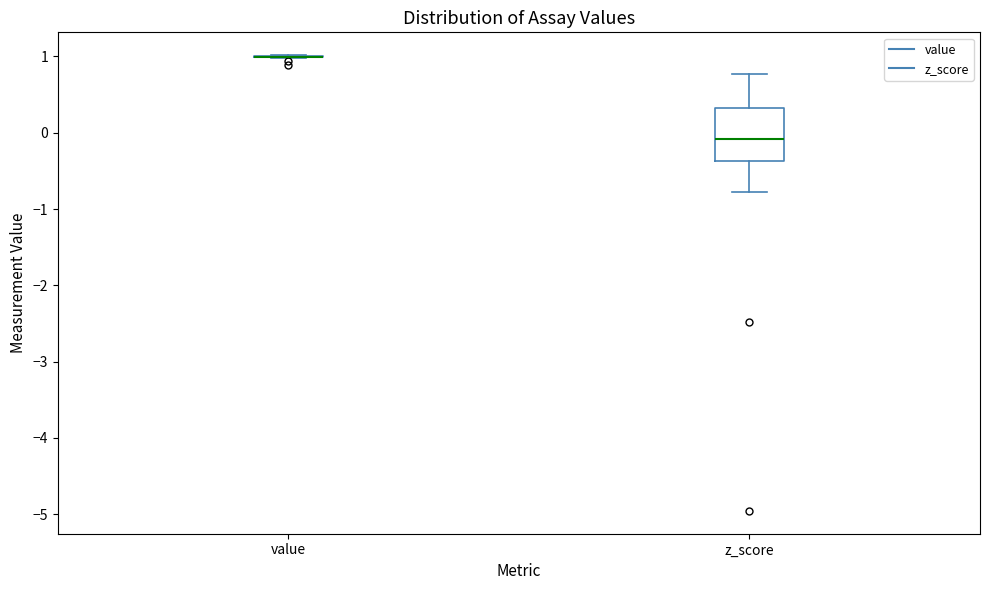

Reading left to right, transcribe this box plot: for each box, give where its median line is, the range the box spans, and where its two whiskers end, as read against the y-axis. The values are not printed on the chart, so give them approximately, as read against the axis.

value: box collapsed to a line at 1.0, whiskers 1.0 to 1.0
z_score: median -0.1, box -0.4 to 0.3, whiskers -0.8 to 0.8